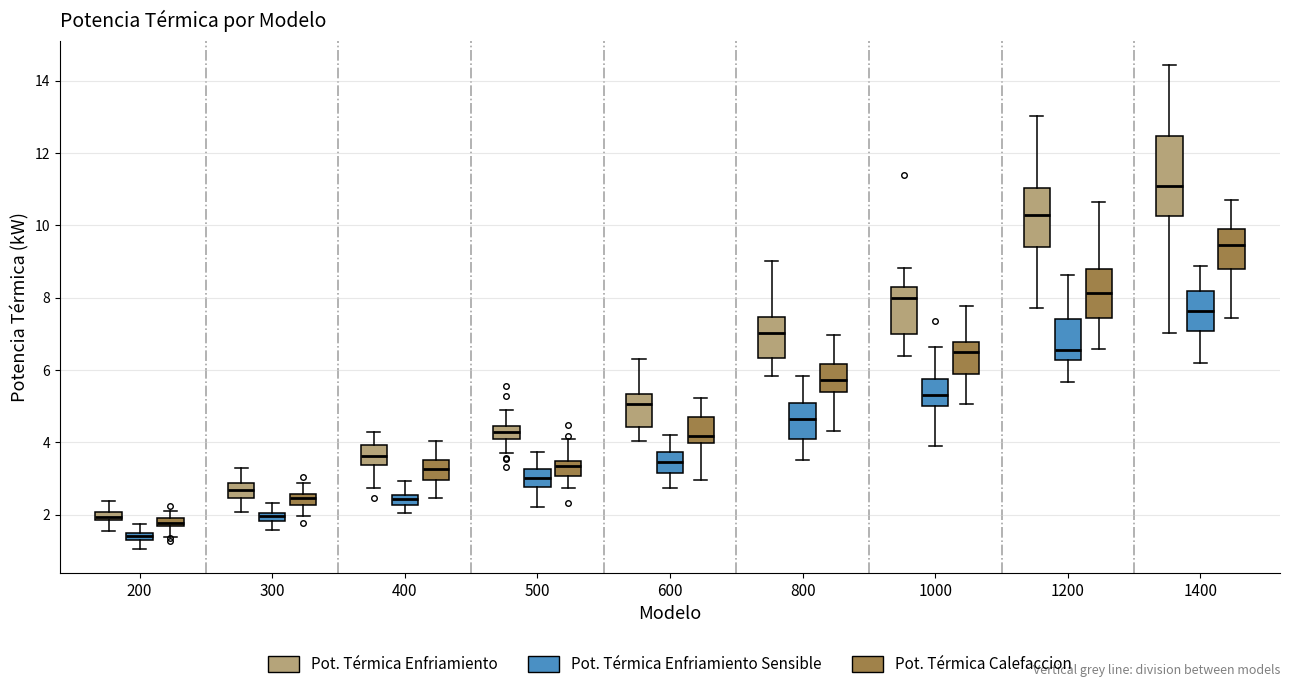

Where does the upper whisker of the box for 1000 (Pot. Térmica Enfriamiento Sensible) end on the y-axis? The values are not printed on the chart, so give them approximately, as read against the axis.

6.6